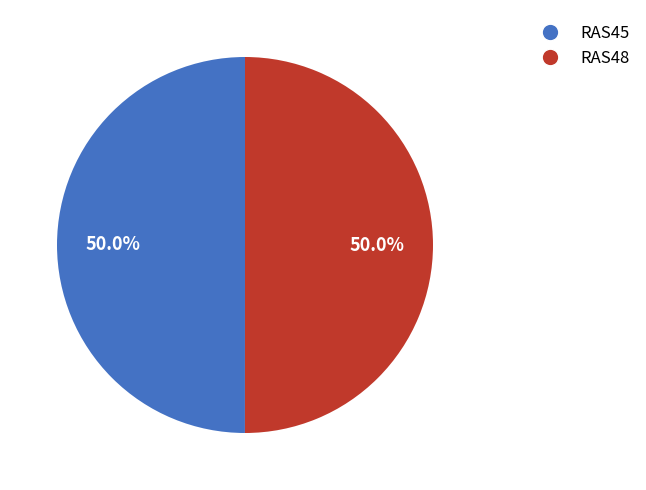

How much of the chart is everything except RAS45?

50.0%